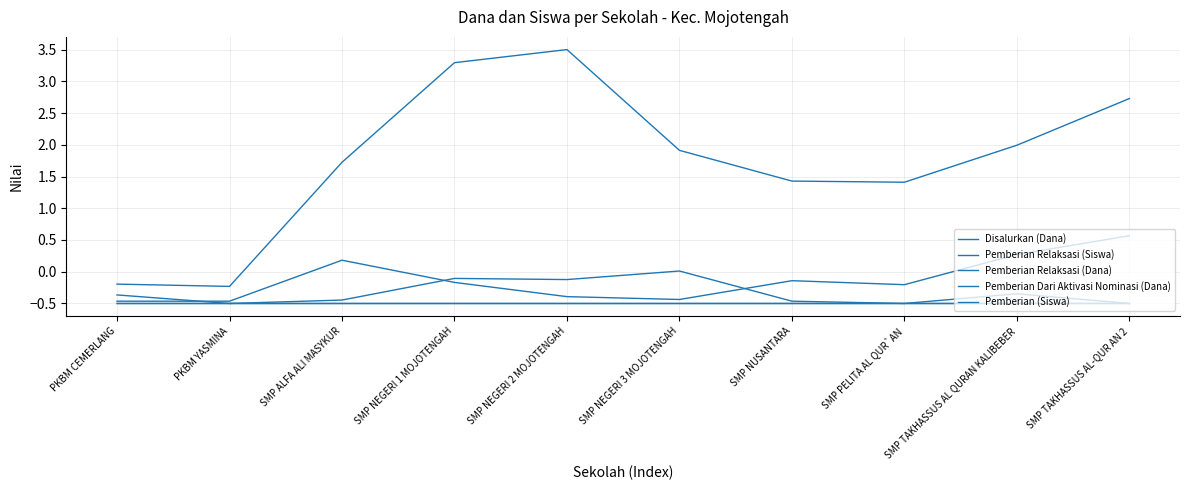

At which label does Pemberian Dari Aktivasi Nominasi (Dana) first exceed 0?

SMP NEGERI 3 MOJOTENGAH